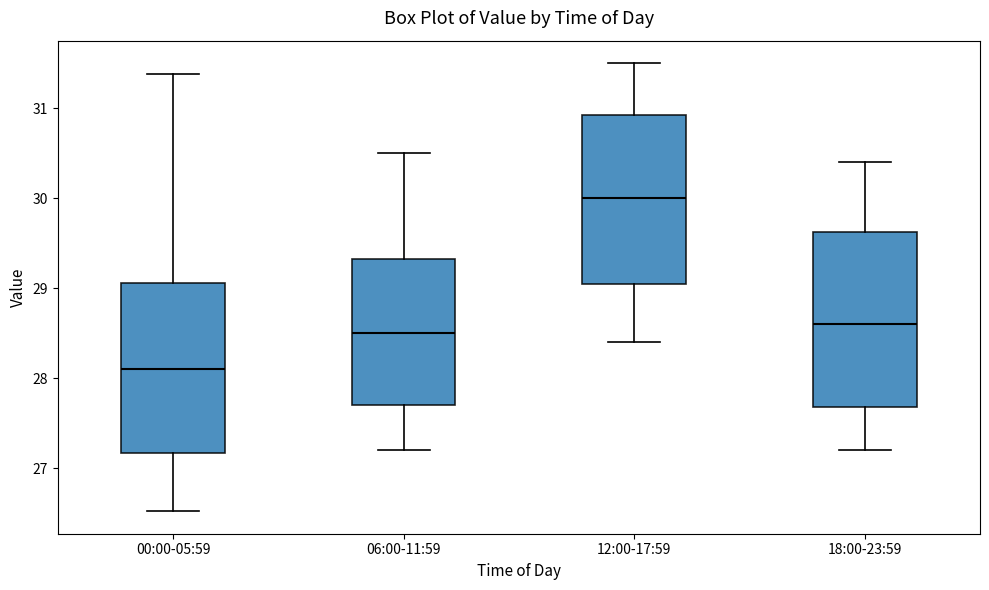

Reading left to right, read every box against the y-axis: the position of its median line, the range the box covers, and the ends of its whiskers. The values are not printed on the chart, so give them approximately, as read against the axis.

00:00-05:59: median 28.1, box 27.2 to 29.1, whiskers 26.5 to 31.4
06:00-11:59: median 28.5, box 27.7 to 29.3, whiskers 27.2 to 30.5
12:00-17:59: median 30.0, box 29.1 to 30.9, whiskers 28.4 to 31.5
18:00-23:59: median 28.6, box 27.7 to 29.6, whiskers 27.2 to 30.4